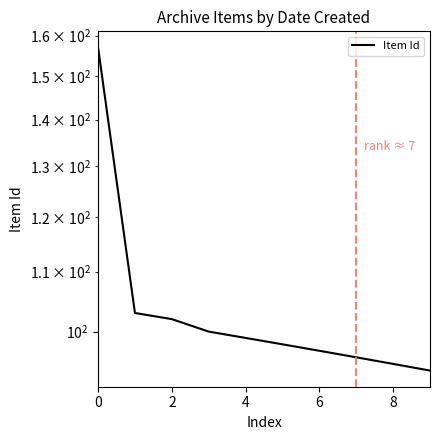

Reading left to right, extract all data points from this chart.

157	103	102	100	99	98	97	96	95	94